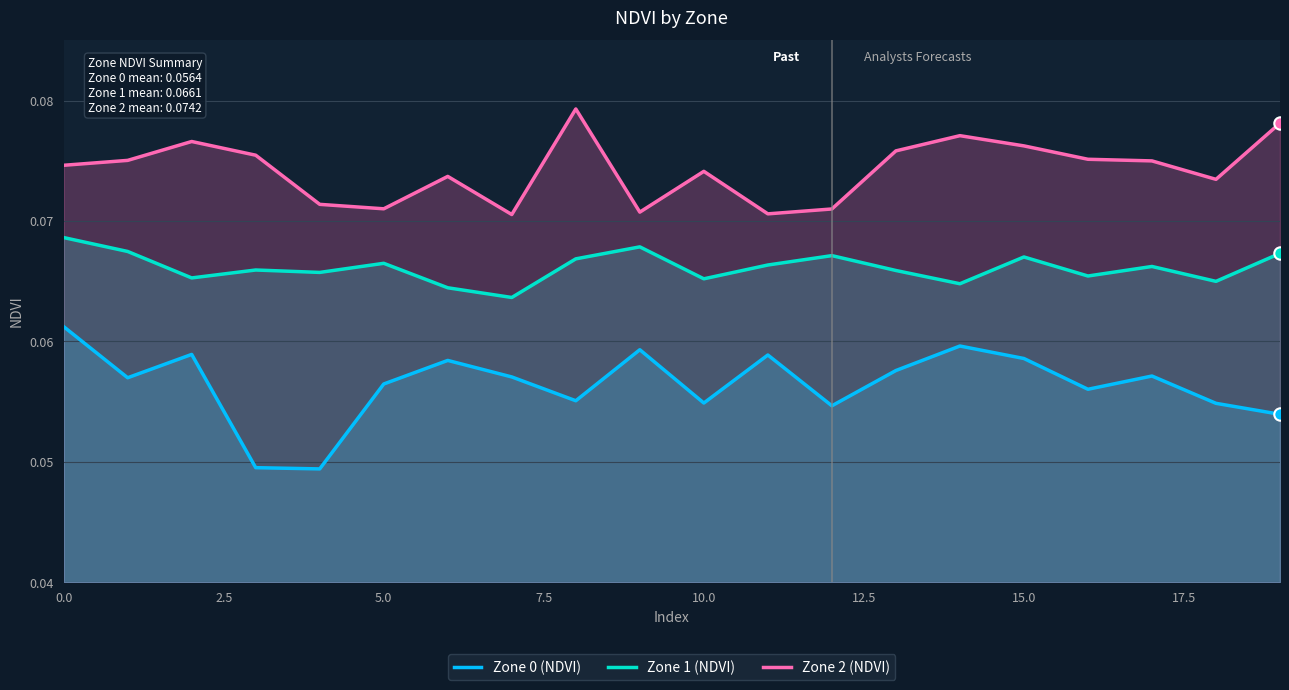

Which series has the largest total across all categories?

Zone 2 (NDVI)